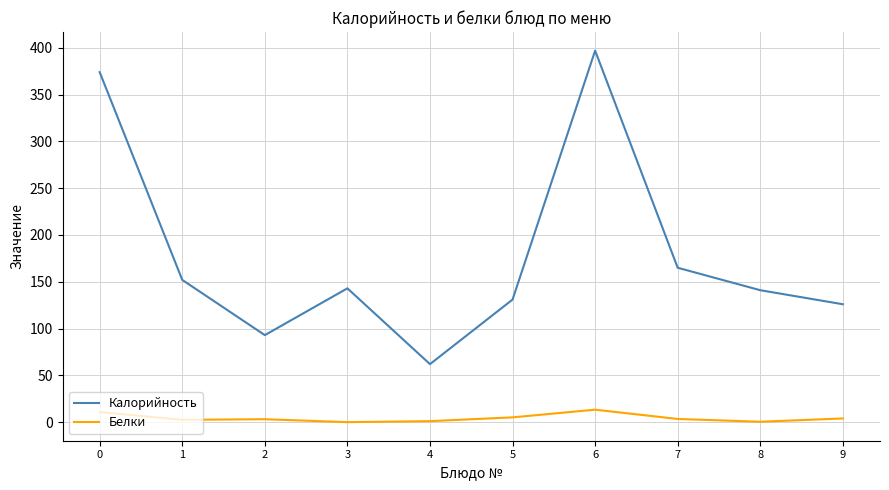

Which series has the widest spread of values?

Калорийность